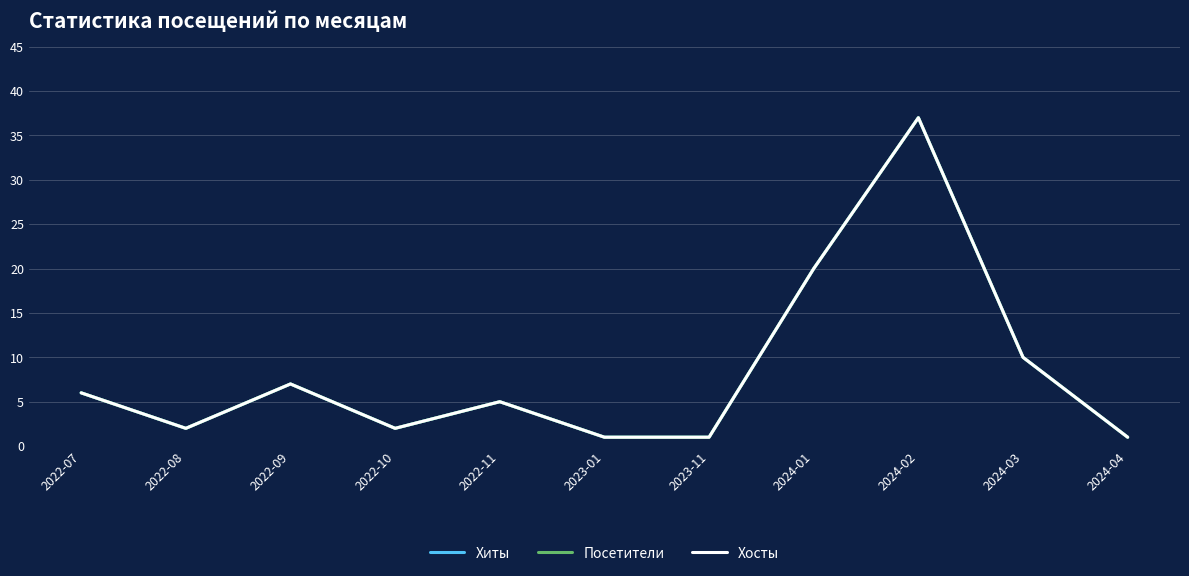

What is the difference between the maximum and minimum values in the Хиты series?

36